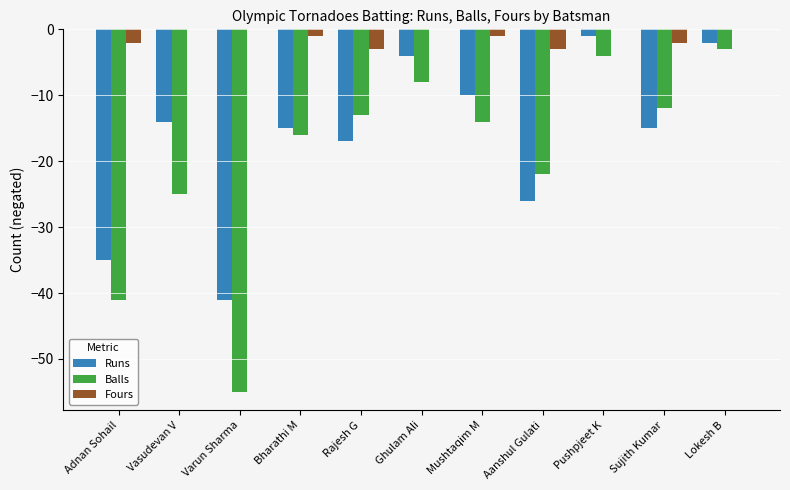

Where does the Fours series first go above -1?

Vasudevan V